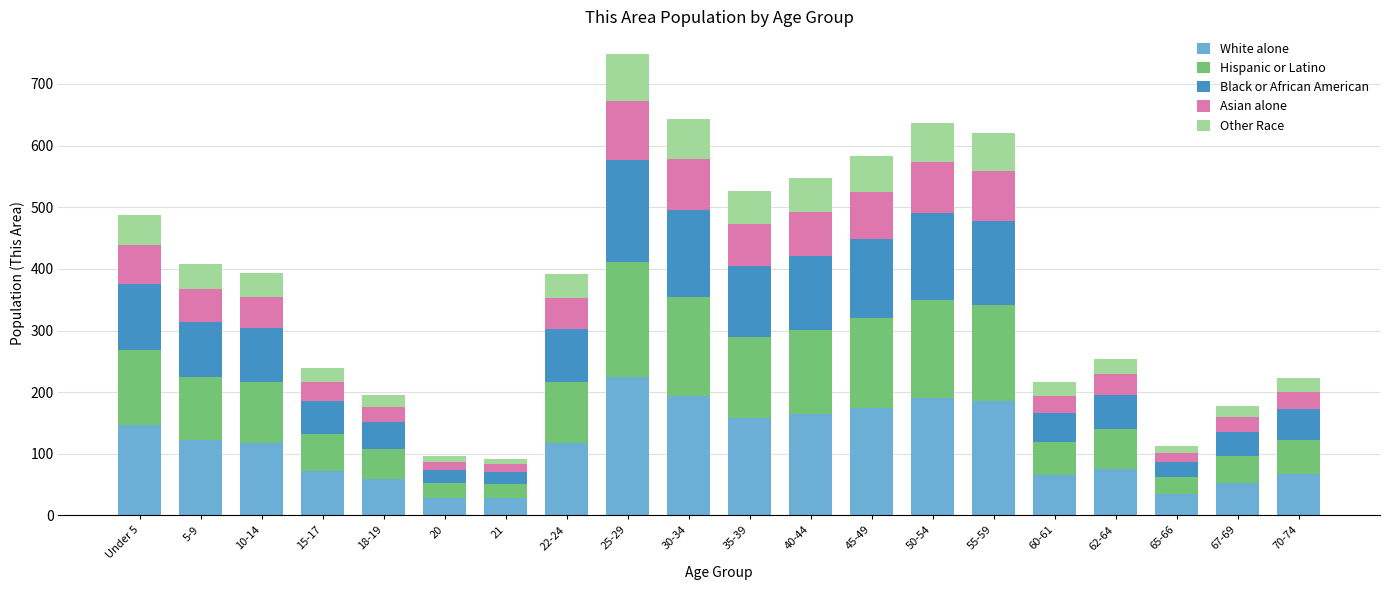

The White alone series shows 158 at 35-39. True or false?

True